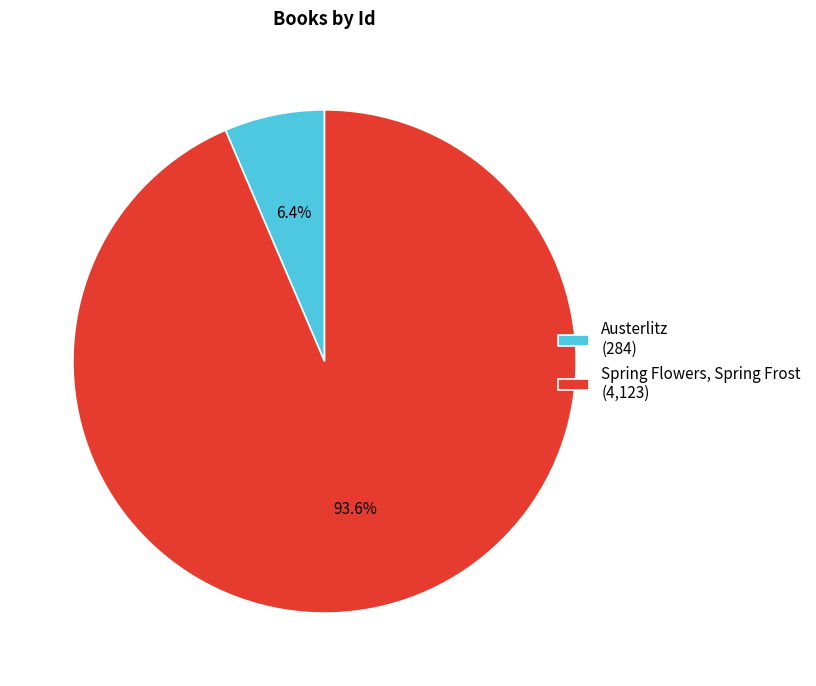

Which category has the smallest portion of the pie?

Austerlitz